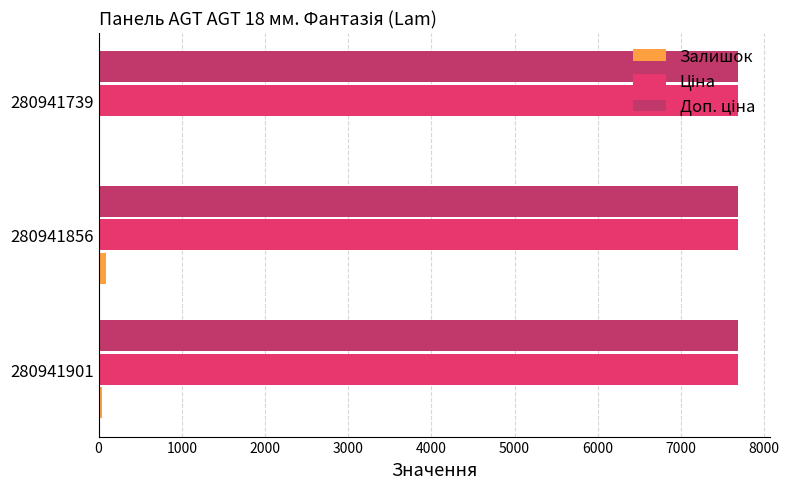

What is the greatest value displayed?

7688.0